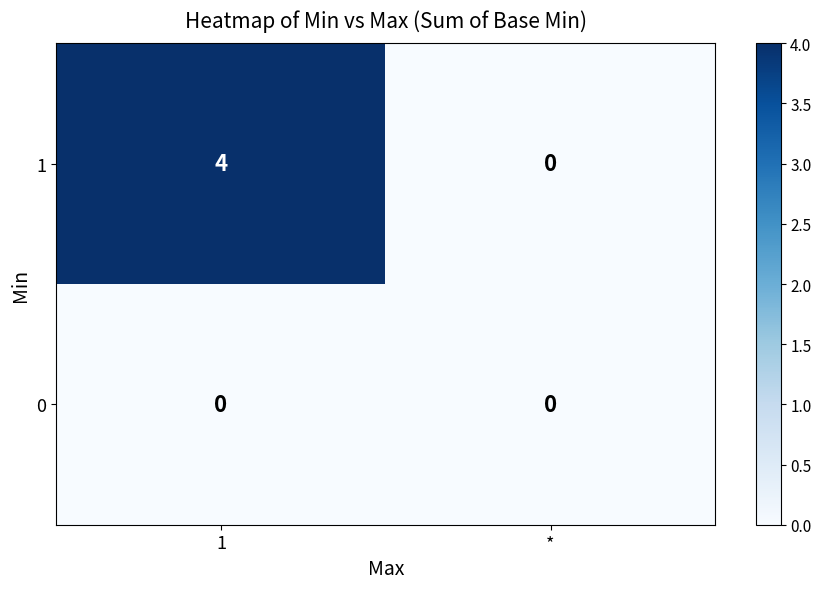

Reading left to right, transcribe all the data shown in this chart.

1: 4	0
0: 0	0